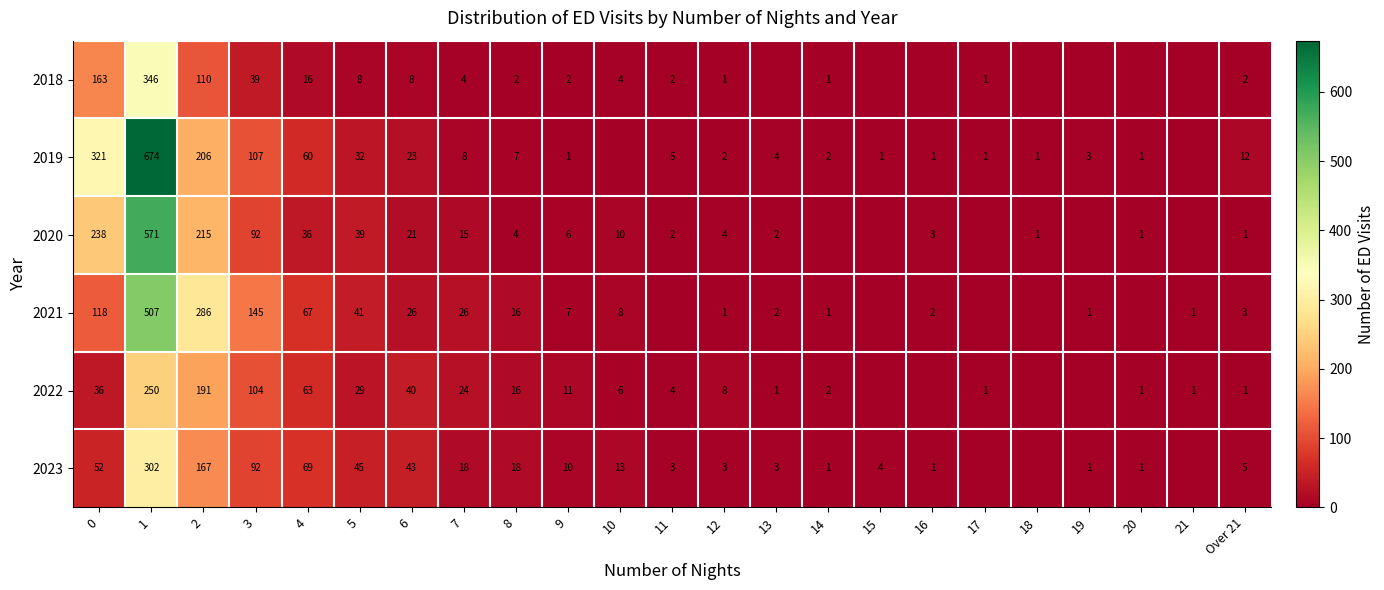

What is the total value across all series at 4?

311